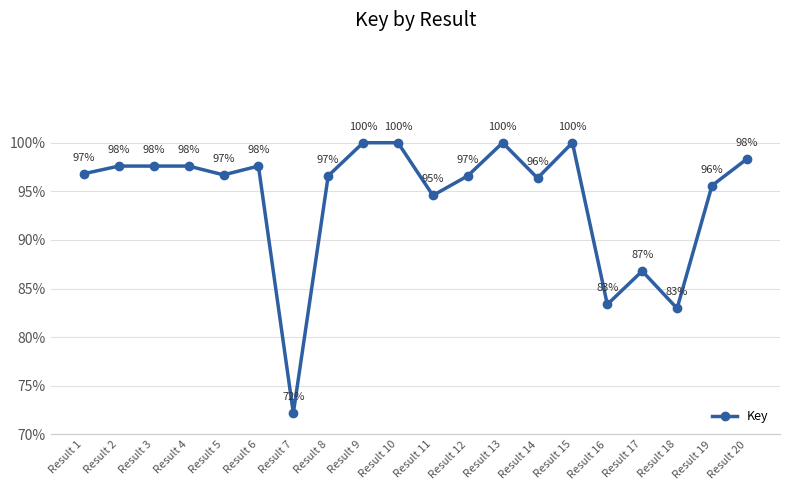

What is the greatest value displayed?

100.0